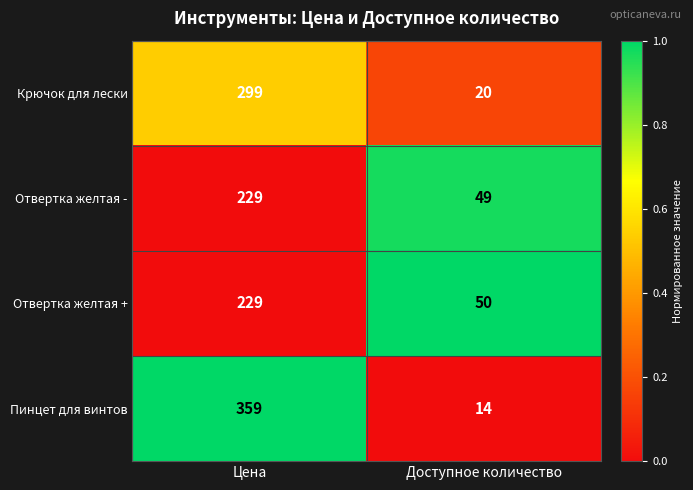

What is the sum of all Отвертка желтая - values?

278